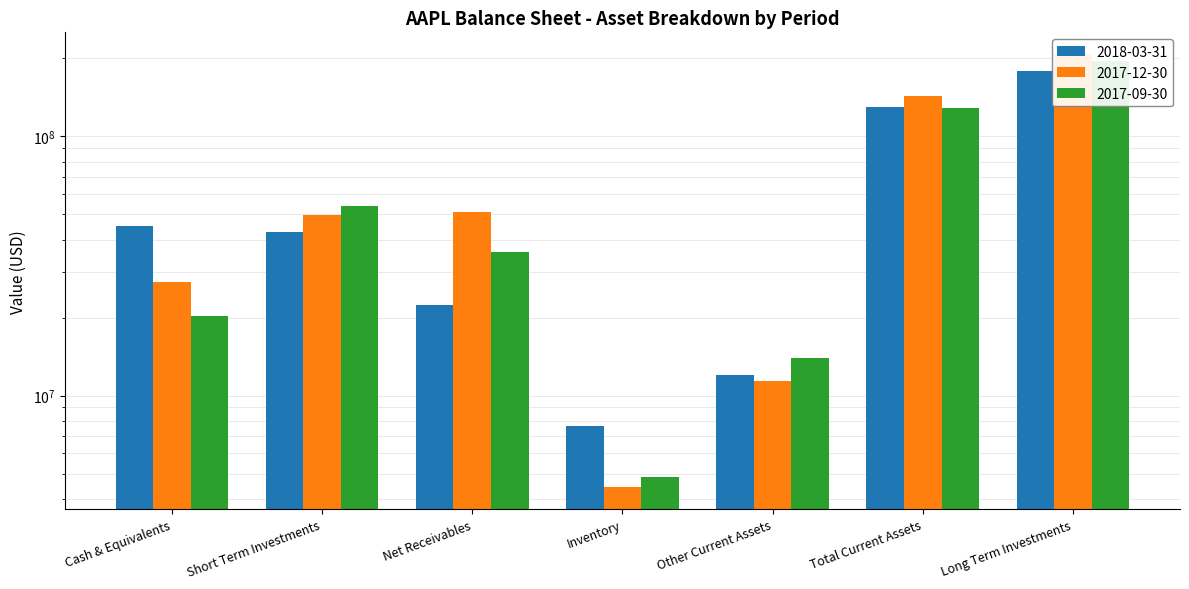

What are all the series names shown in the legend?

2018-03-31, 2017-12-30, 2017-09-30